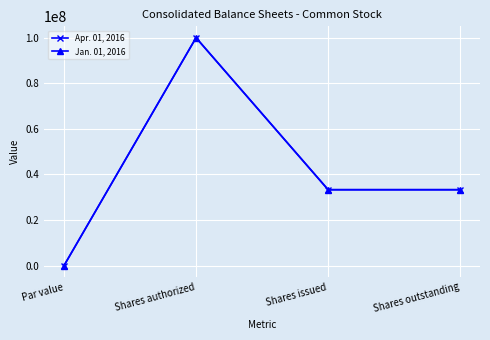

Reading left to right, what are all the values shown in this chart?

Apr. 01, 2016: 1	100000000	33368855	33368855
Jan. 01, 2016: 1	100000000	33278130	33278130